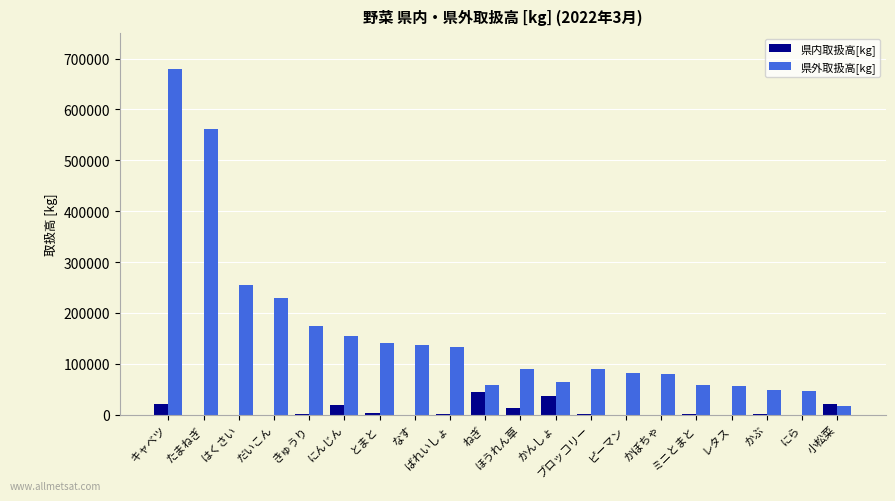

Are the bars grouped side by side (vs. stacked)?

Yes